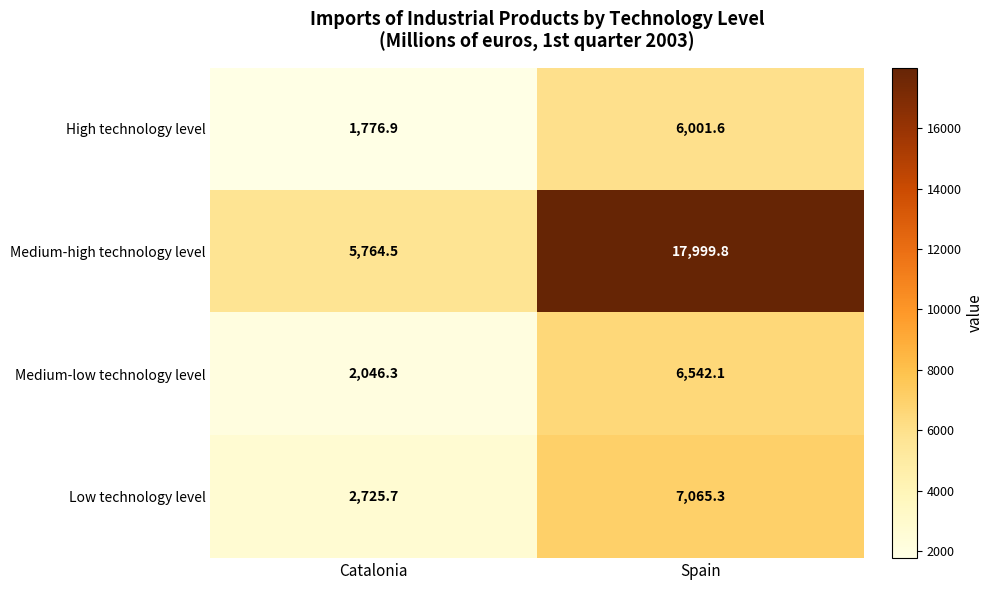

Between Catalonia and Spain, which series saw the biggest shift?

Medium-high technology level